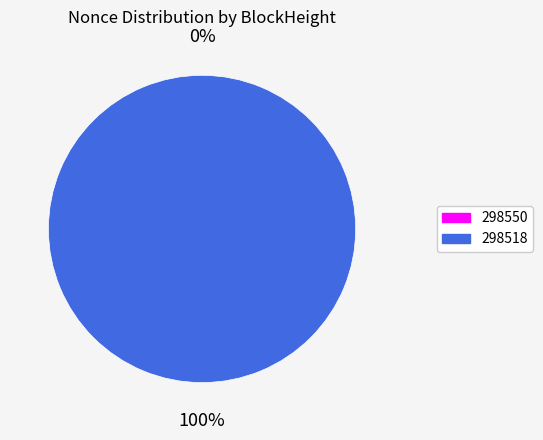

Rank the categories by value from highest to lowest.

298518, 298550